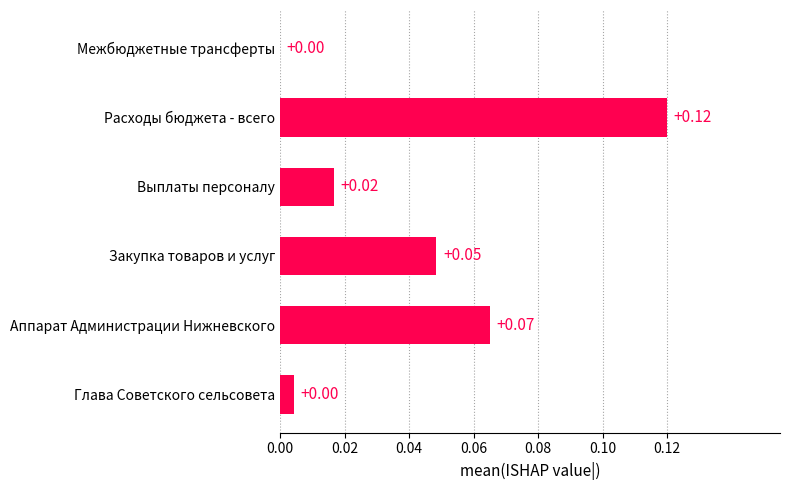

What is the change in value from Выплаты персоналу to Расходы бюджета - всего?

+0.1